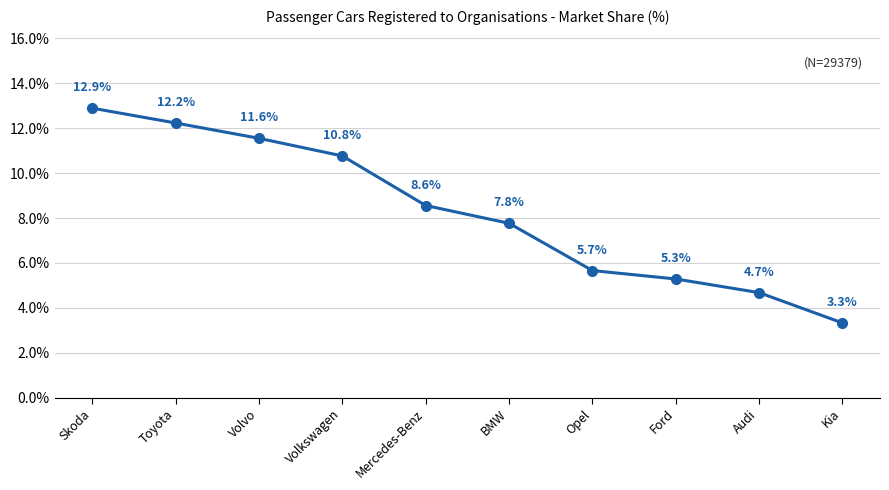

Rank the categories by value from lowest to highest.

Kia, Audi, Ford, Opel, BMW, Mercedes-Benz, Volkswagen, Volvo, Toyota, Skoda